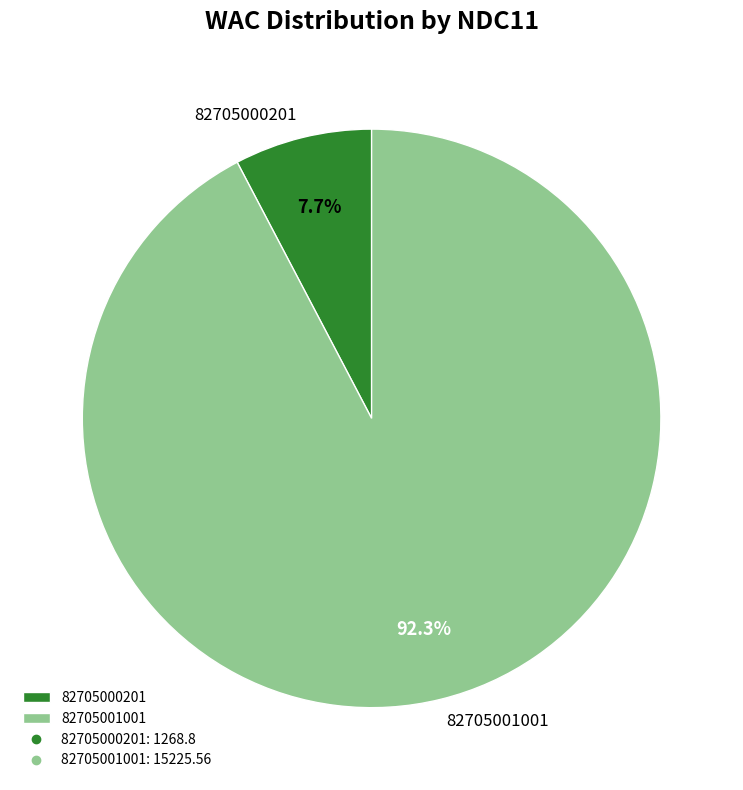

The 82705001001 slice represents 99% of the pie. True or false?

False